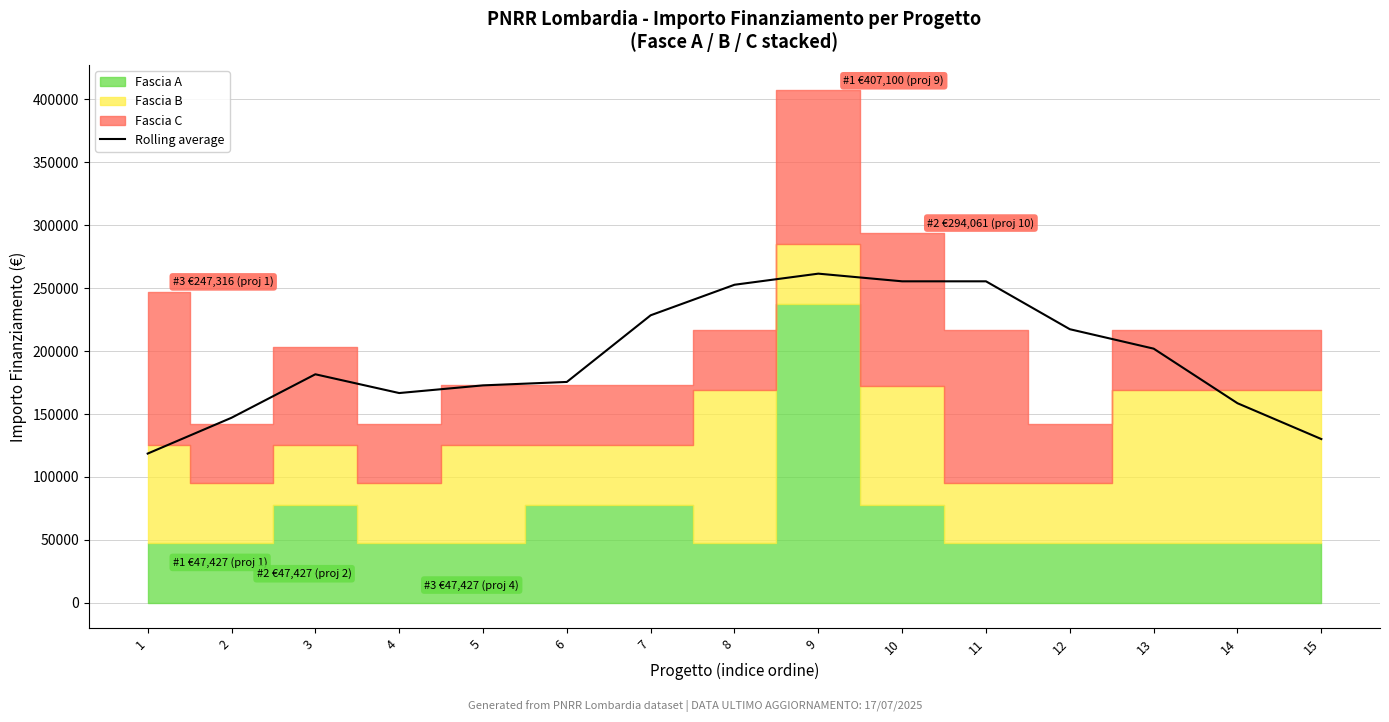

What is the highest value of the Rolling average series?

261520.8